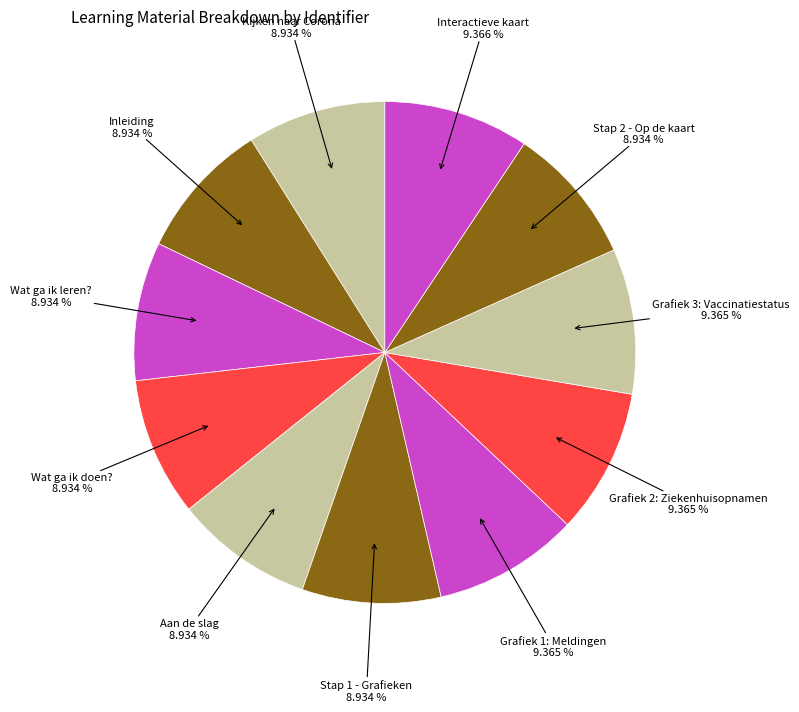

How many slices are in this pie chart?

11